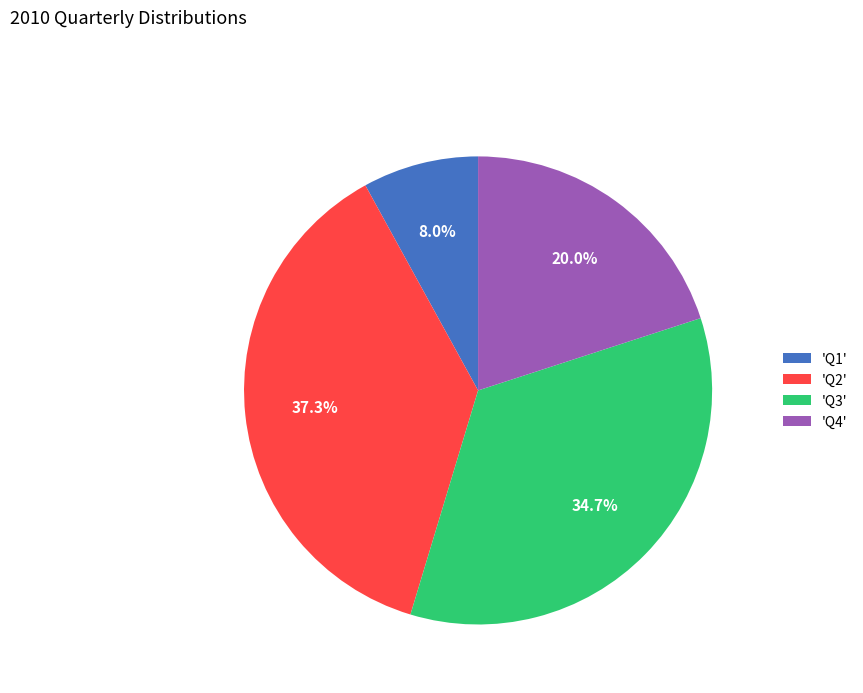

What is the total percentage of 'Q1' and 'Q2'?

45.3%